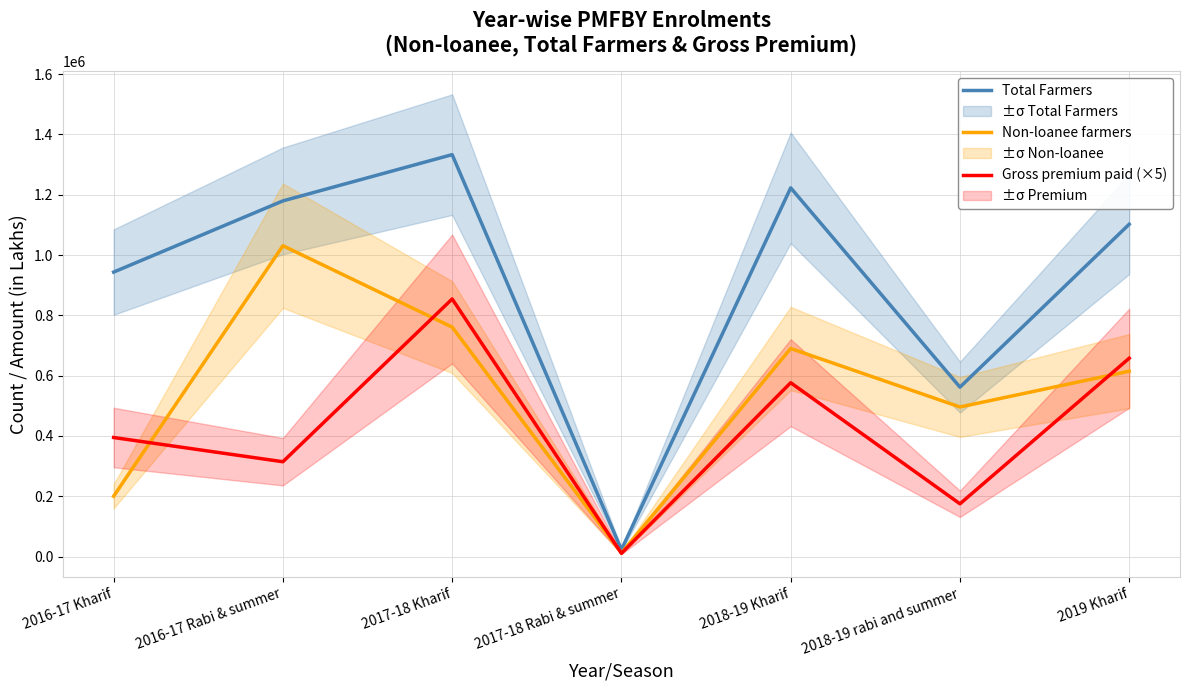

True or false: Gross premium paid (×5) and Total Farmers cross at least once.

False